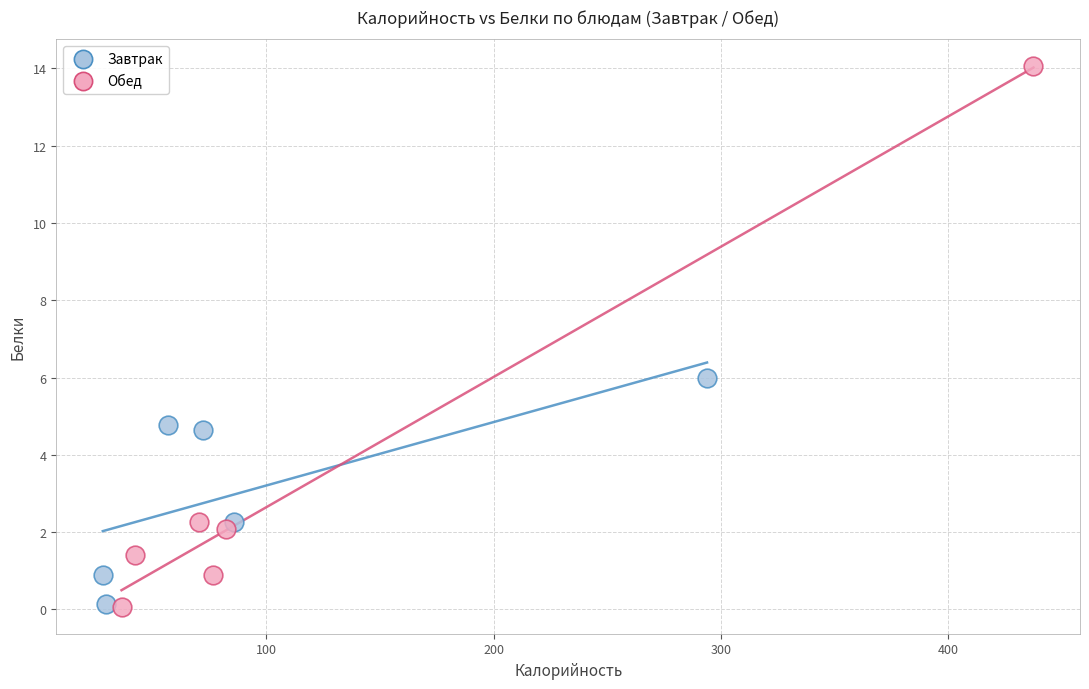

Which series contains the highest Y value?

Обед